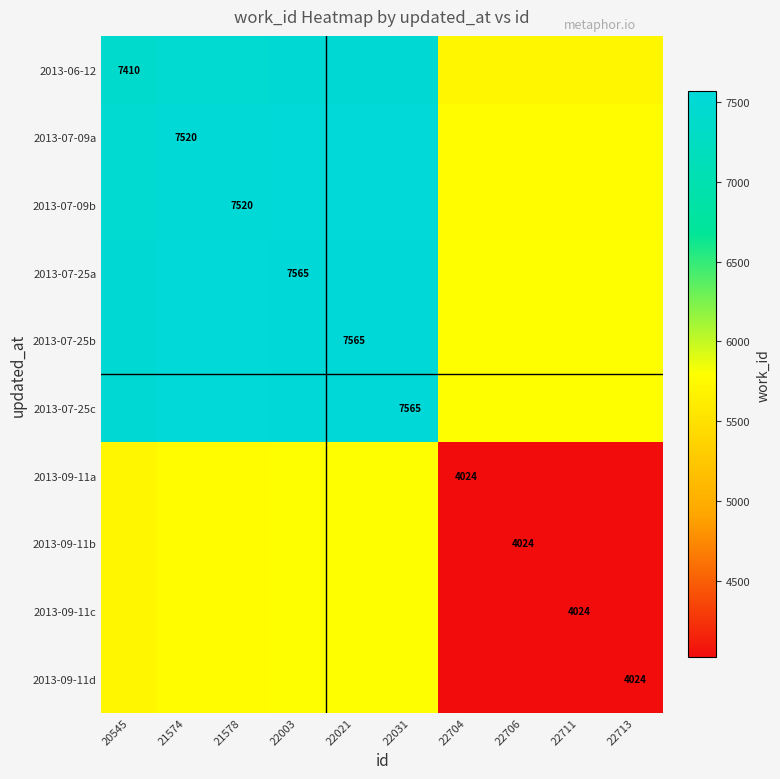

What is the total value across all series at 22711?

50740.5